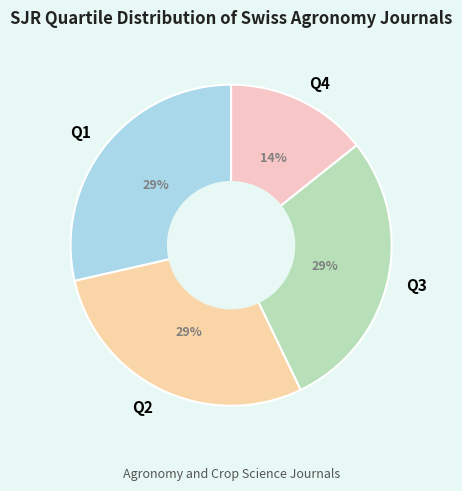

What is the smallest slice in the pie chart?

Q4